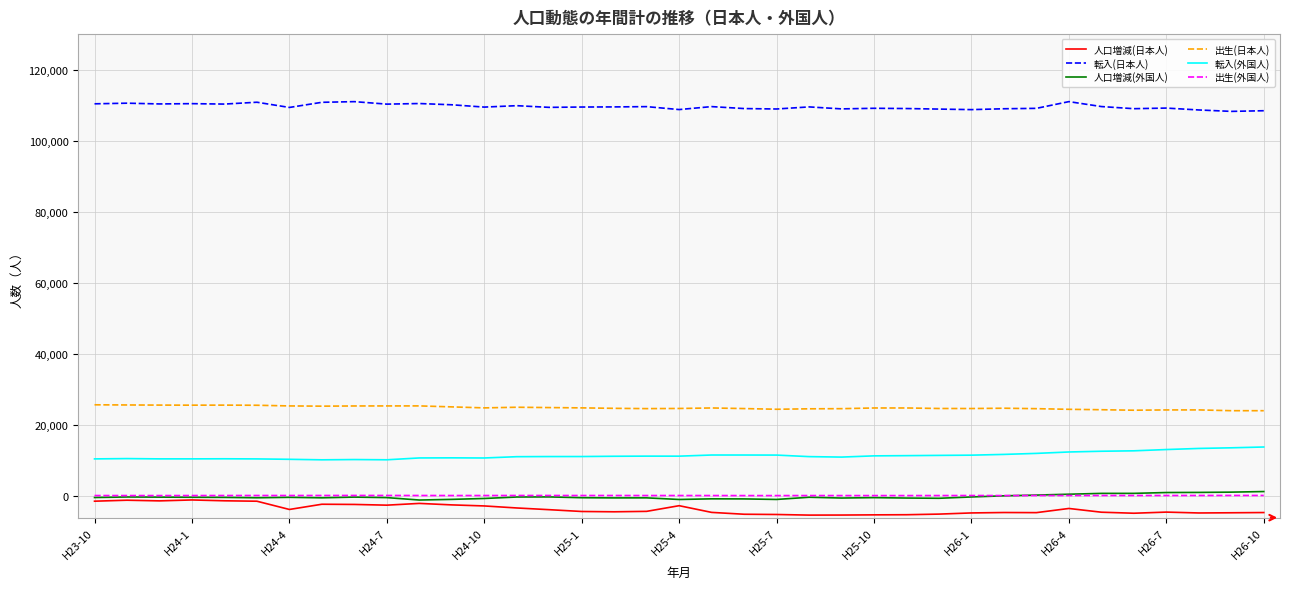

True or false: 出生(日本人) and 転入(日本人) intersect in this chart.

False